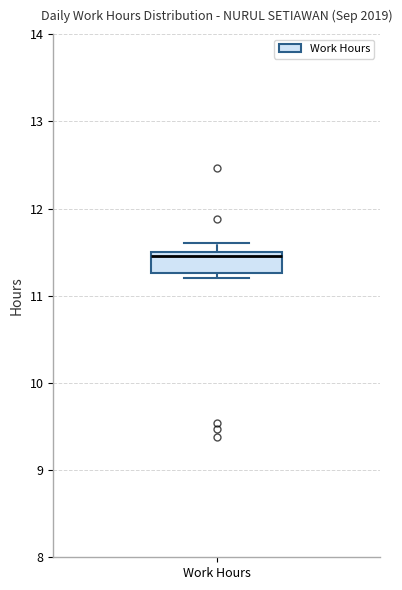

Where is the upper edge of the box for Work Hours on the y-axis? The values are not printed on the chart, so give them approximately, as read against the axis.

11.5